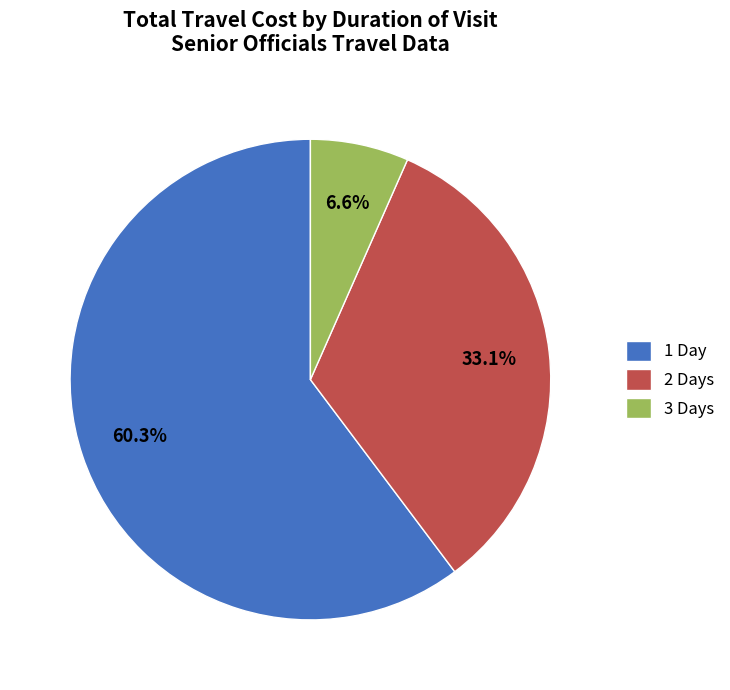

To the nearest percent, what is the difference between the largest and smallest slice percentages?

54%